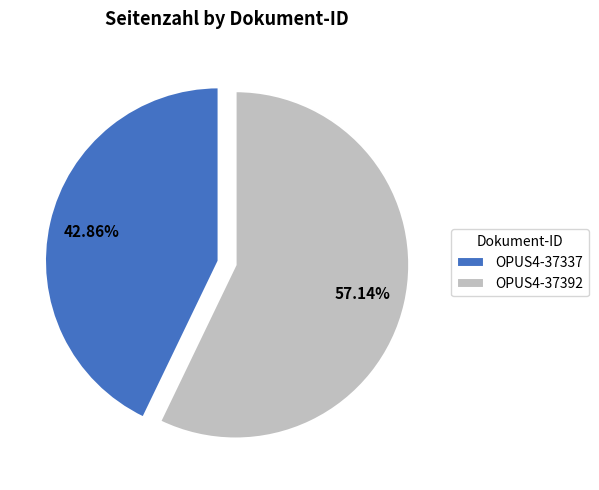

How many slices are in this pie chart?

2